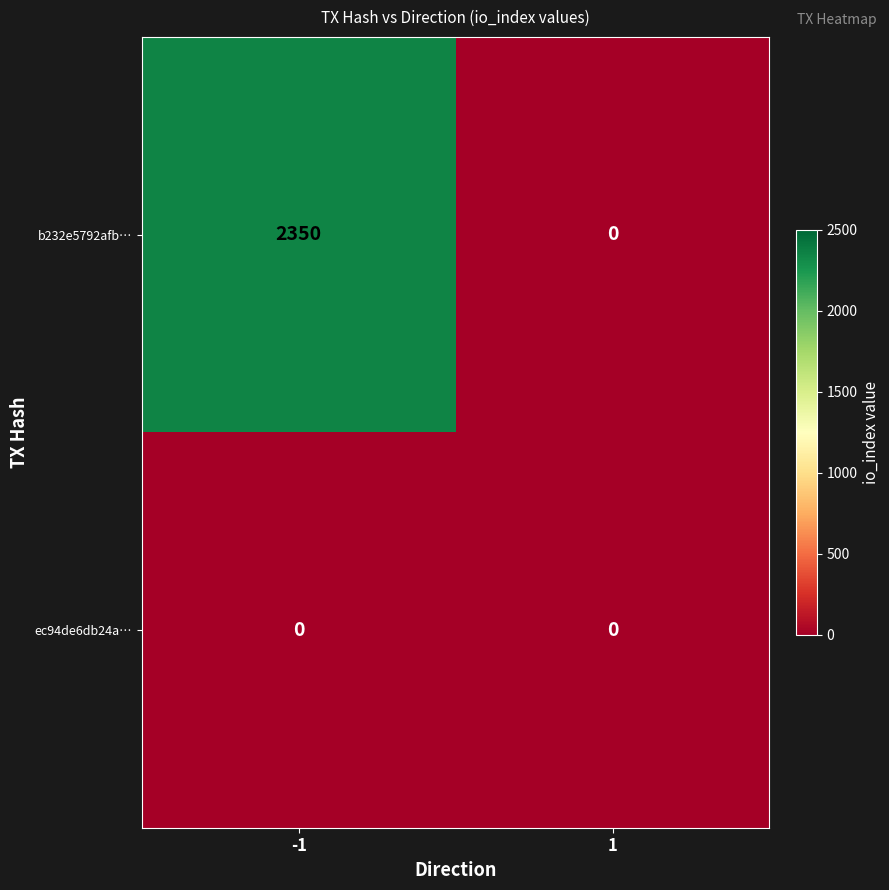

List the series in order of their overall mean, lowest first.

ec94de6db24a…, b232e5792afb…